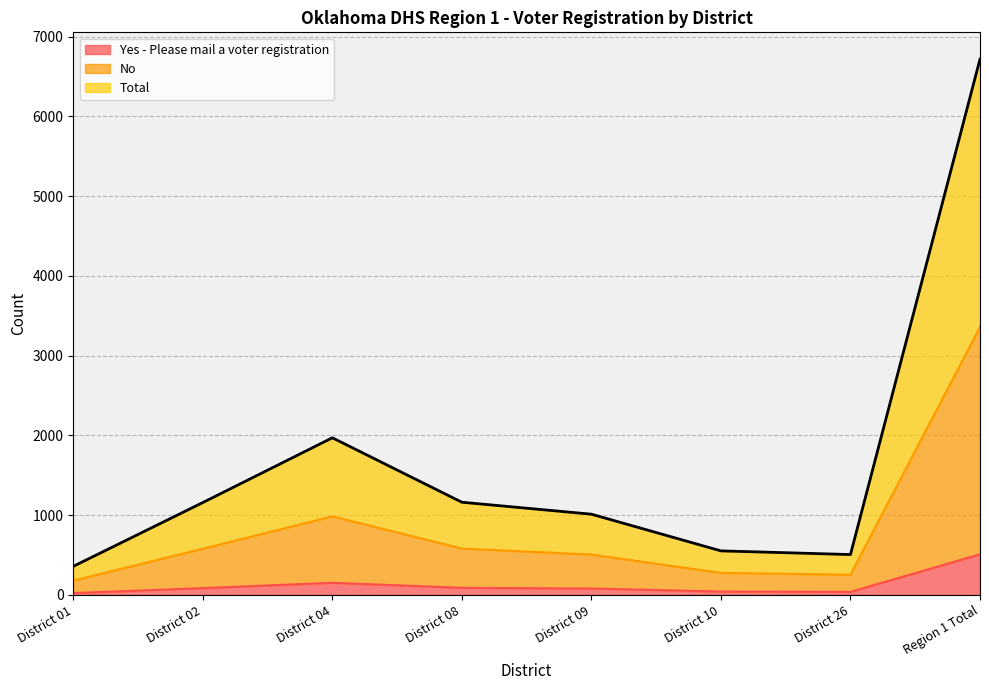

What is the label of the 1st point from the right?

Region 1 Total